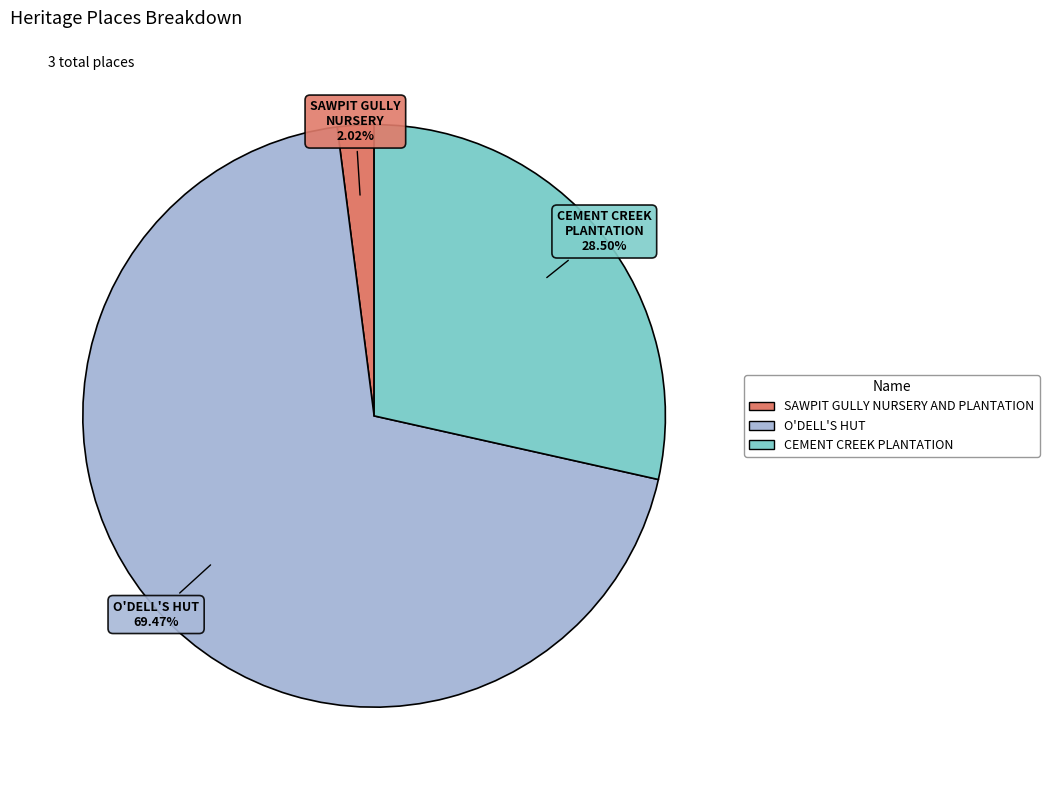

Which has a higher value, CEMENT CREEK PLANTATION or SAWPIT GULLY NURSERY AND PLANTATION?

CEMENT CREEK PLANTATION